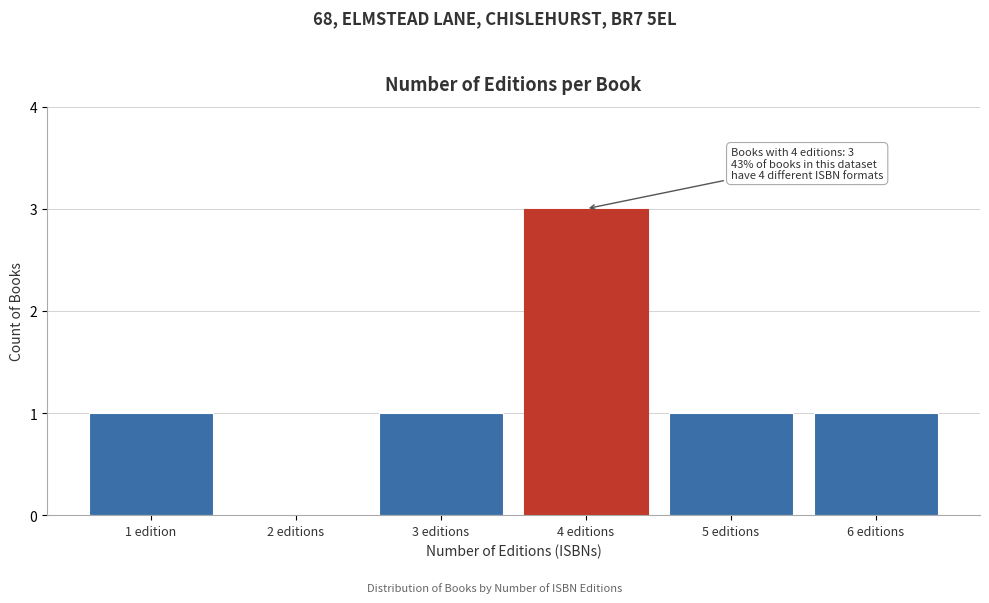

Reading left to right, transcribe all the data shown in this chart.

1 edition=1	2 editions=0	3 editions=1	4 editions=3	5 editions=1	6 editions=1